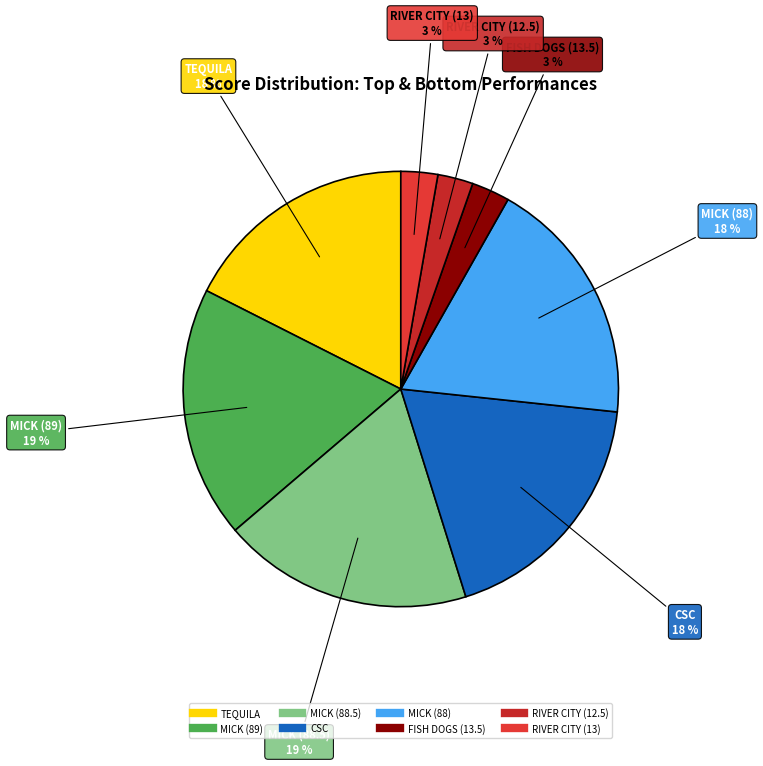

To the nearest percent, what is the average slice percentage?

12%